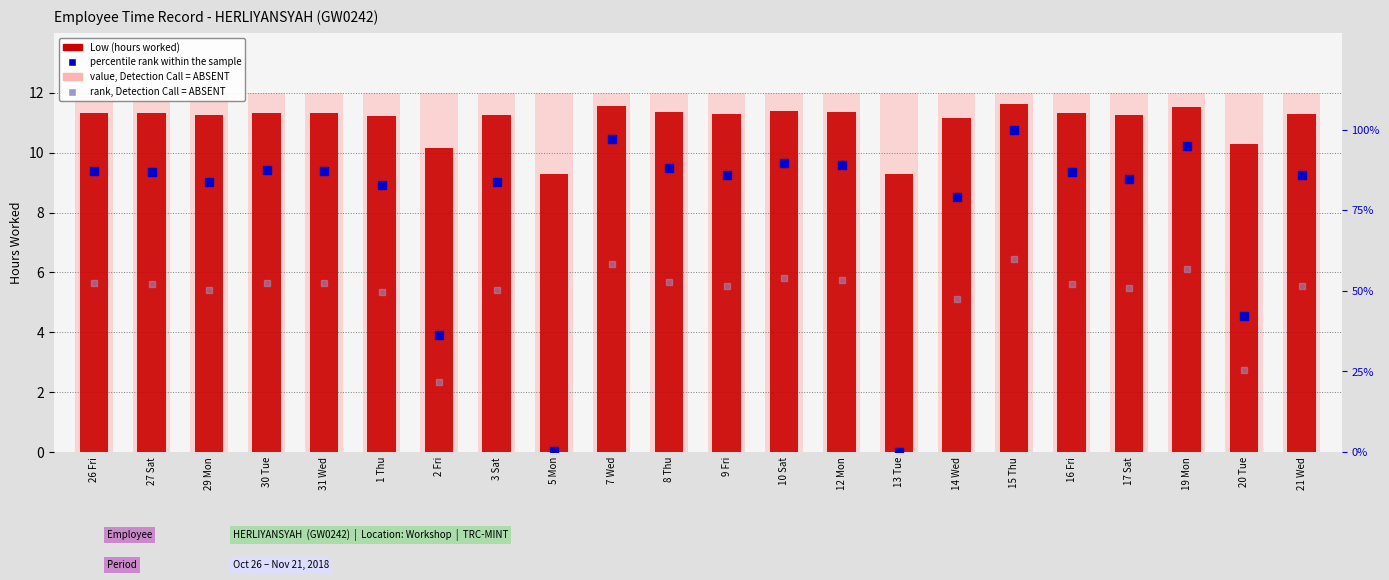

What are all the series names shown in the legend?

Low (hours worked), value, Detection Call = ABSENT, percentile rank within the sample, rank, Detection Call = ABSENT